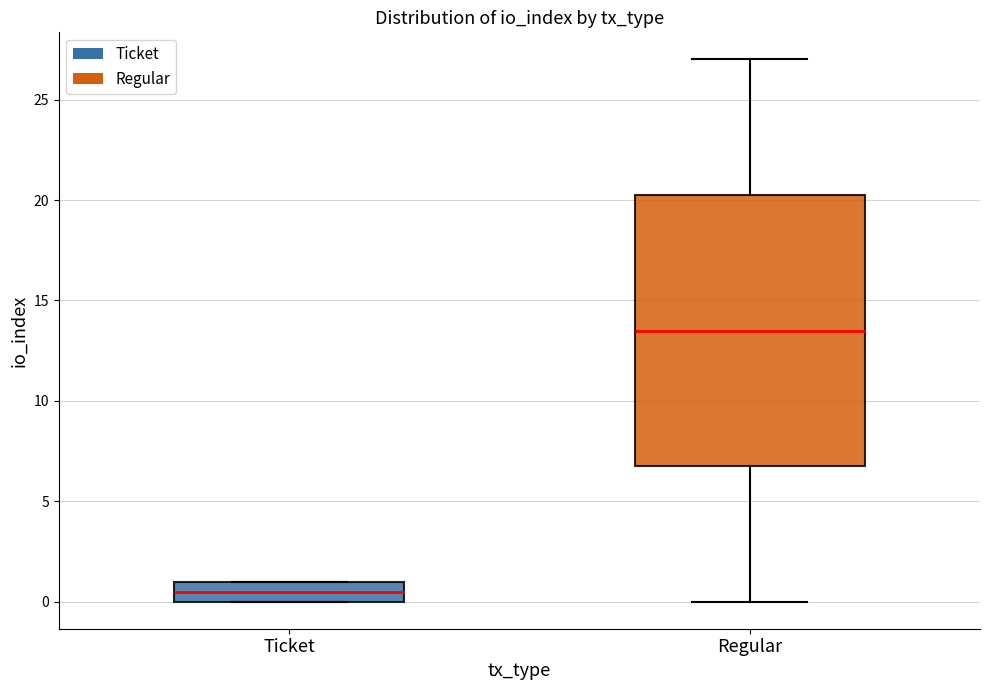

Comparing the boxes themselves (not the whiskers), which one is the tallest?

Regular